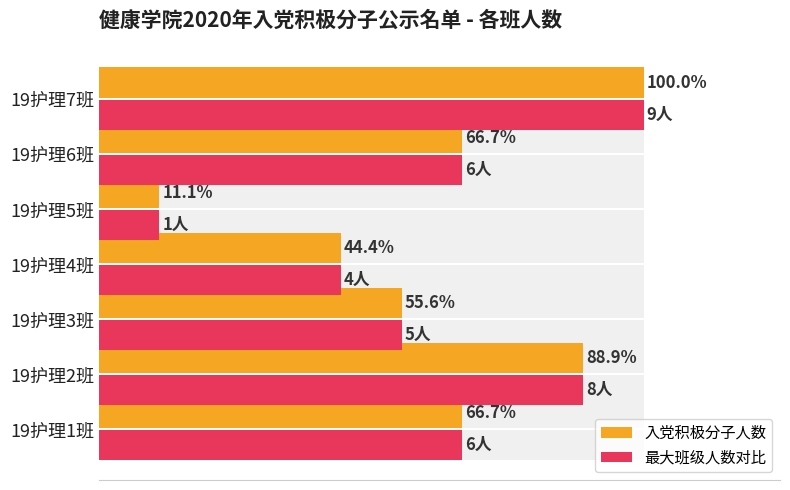

Count the number of data series in this chart.

2